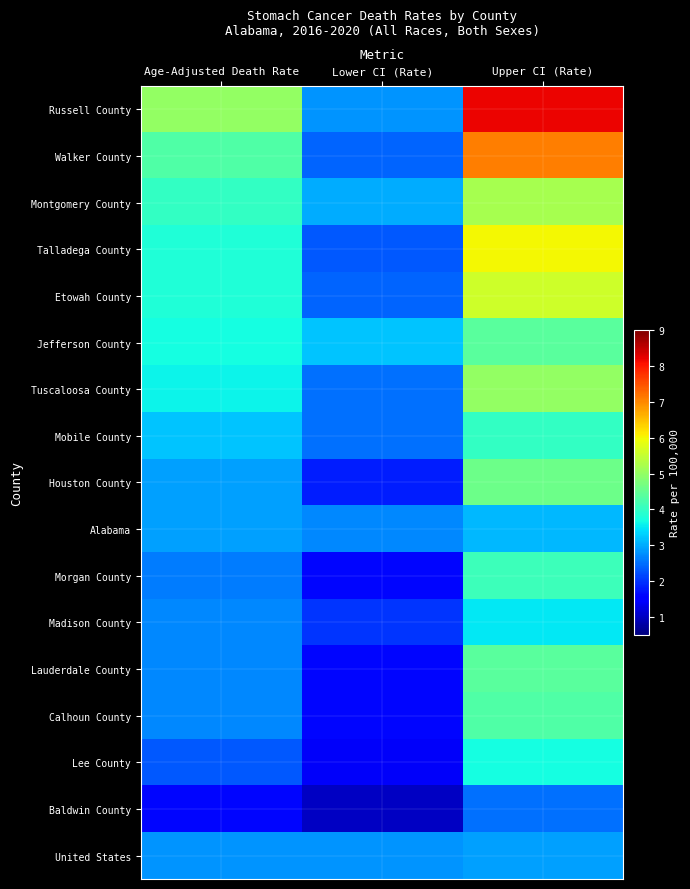

Reading left to right, what are all the values shown in this chart?

Russell County: Age-Adjusted Death Rate=5.0	Lower CI (Rate)=2.8	Upper CI (Rate)=8.2
Walker County: Age-Adjusted Death Rate=4.3	Lower CI (Rate)=2.4	Upper CI (Rate)=7.1
Montgomery County: Age-Adjusted Death Rate=4.0	Lower CI (Rate)=3.0	Upper CI (Rate)=5.2
Talladega County: Age-Adjusted Death Rate=3.8	Lower CI (Rate)=2.3	Upper CI (Rate)=6.0
Etowah County: Age-Adjusted Death Rate=3.8	Lower CI (Rate)=2.4	Upper CI (Rate)=5.6
Jefferson County: Age-Adjusted Death Rate=3.7	Lower CI (Rate)=3.2	Upper CI (Rate)=4.4
Tuscaloosa County: Age-Adjusted Death Rate=3.6	Lower CI (Rate)=2.5	Upper CI (Rate)=5.0
Mobile County: Age-Adjusted Death Rate=3.2	Lower CI (Rate)=2.5	Upper CI (Rate)=4.0
Houston County: Age-Adjusted Death Rate=2.9	Lower CI (Rate)=1.8	Upper CI (Rate)=4.6
Alabama: Age-Adjusted Death Rate=2.9	Lower CI (Rate)=2.7	Upper CI (Rate)=3.1
Morgan County: Age-Adjusted Death Rate=2.6	Lower CI (Rate)=1.6	Upper CI (Rate)=4.1
Madison County: Age-Adjusted Death Rate=2.7	Lower CI (Rate)=2.0	Upper CI (Rate)=3.5
Lauderdale County: Age-Adjusted Death Rate=2.7	Lower CI (Rate)=1.6	Upper CI (Rate)=4.4
Calhoun County: Age-Adjusted Death Rate=2.7	Lower CI (Rate)=1.6	Upper CI (Rate)=4.3
Lee County: Age-Adjusted Death Rate=2.3	Lower CI (Rate)=1.4	Upper CI (Rate)=3.7
Baldwin County: Age-Adjusted Death Rate=1.6	Lower CI (Rate)=1.0	Upper CI (Rate)=2.5
United States: Age-Adjusted Death Rate=2.8	Lower CI (Rate)=2.8	Upper CI (Rate)=2.9